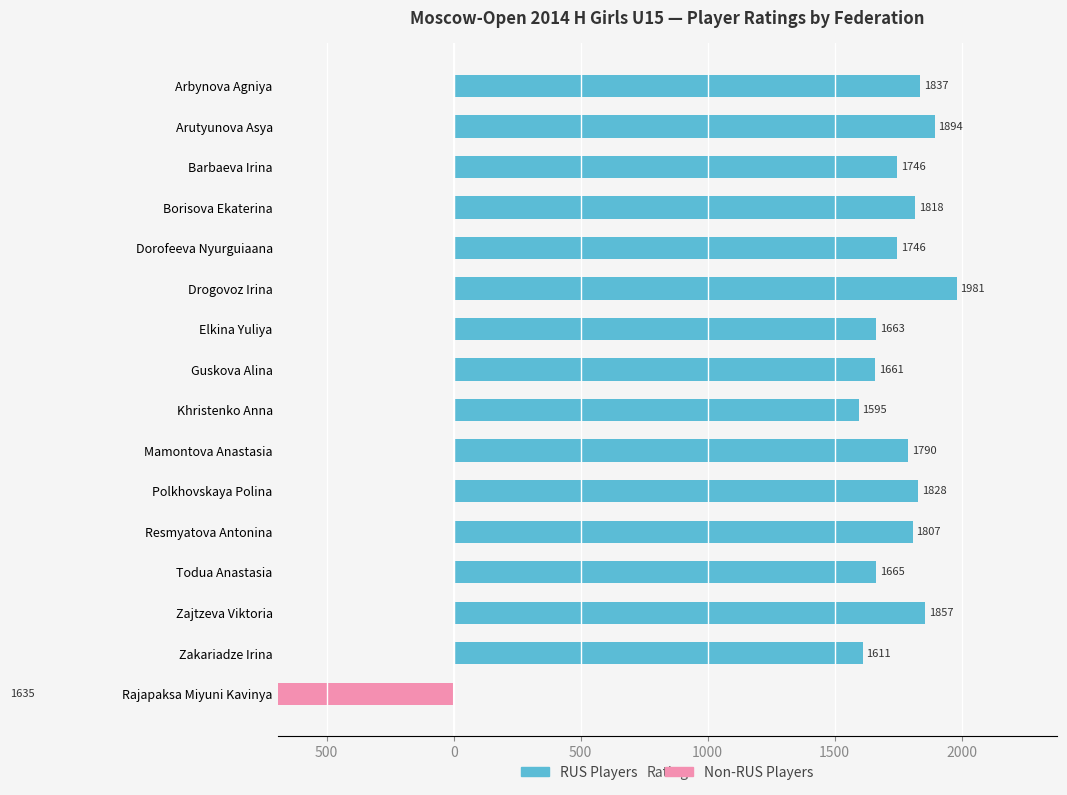

The value of Non-RUS Players at Drogovoz Irina is -554. True or false?

False